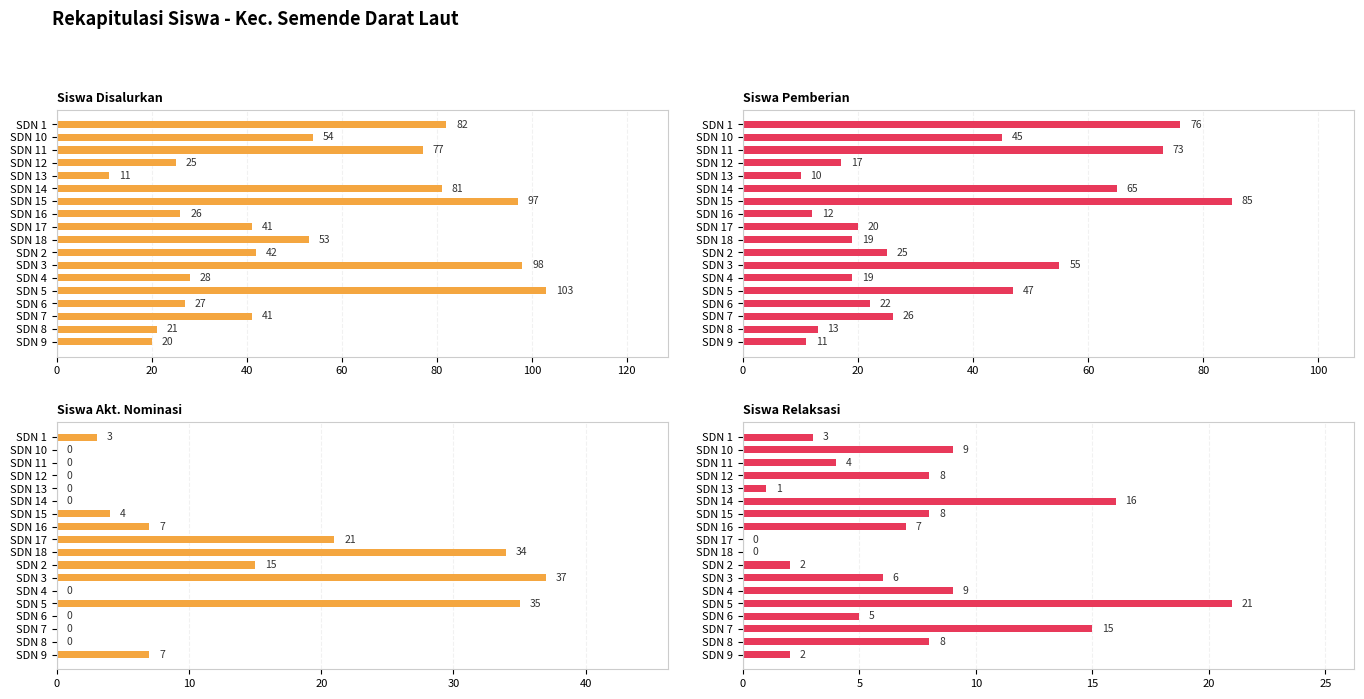

What is the sum of all Siswa Pemberian values?

640